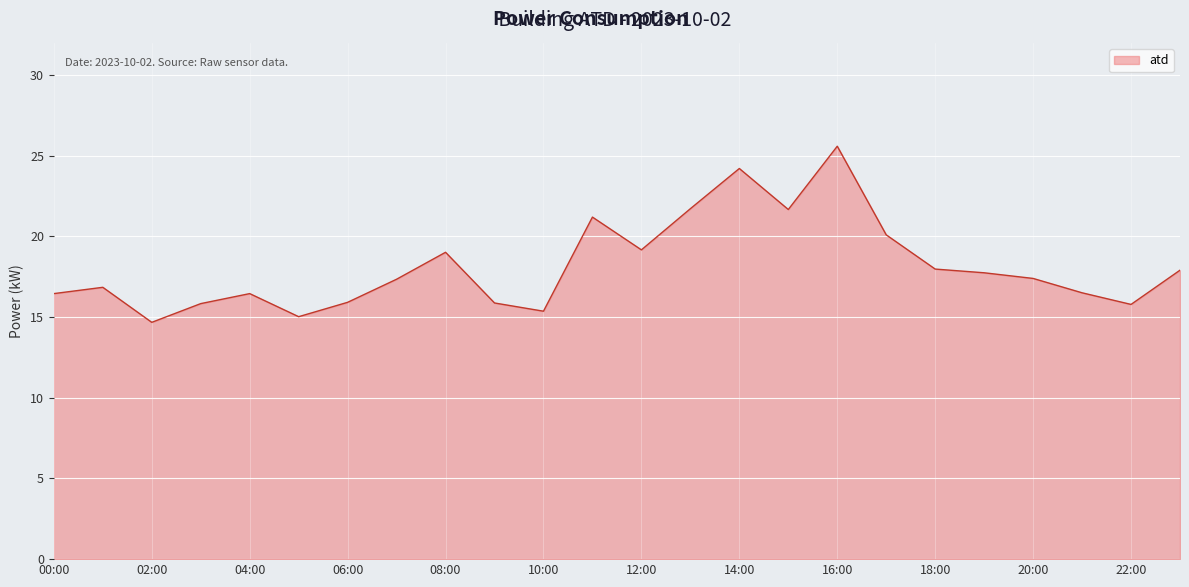

What is the greatest value displayed?

25.6